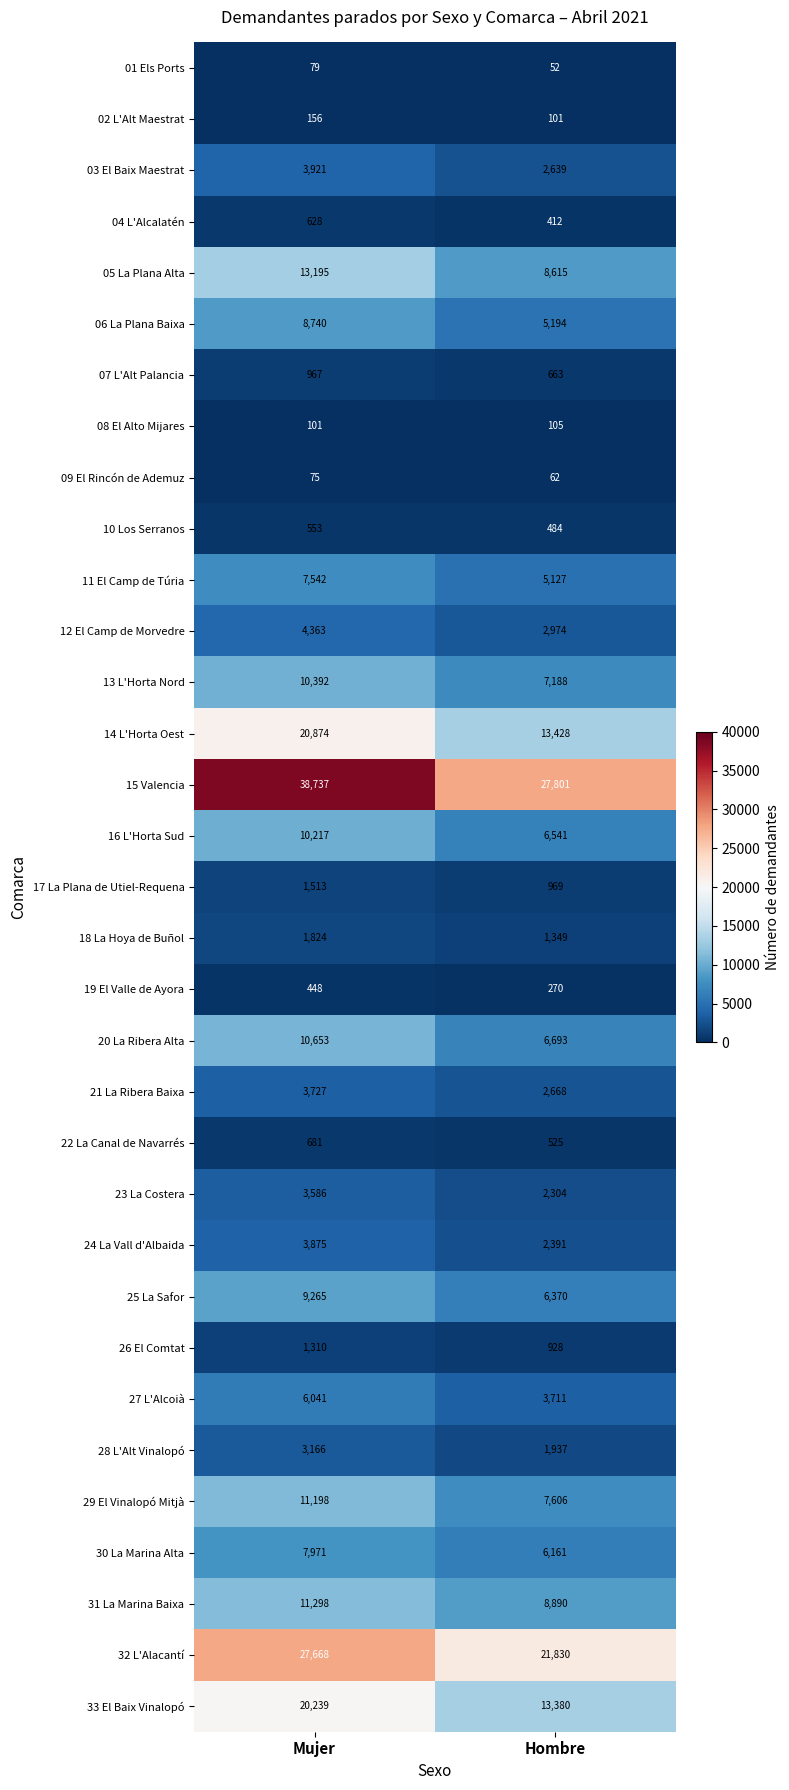

Count the number of data series in this chart.

33